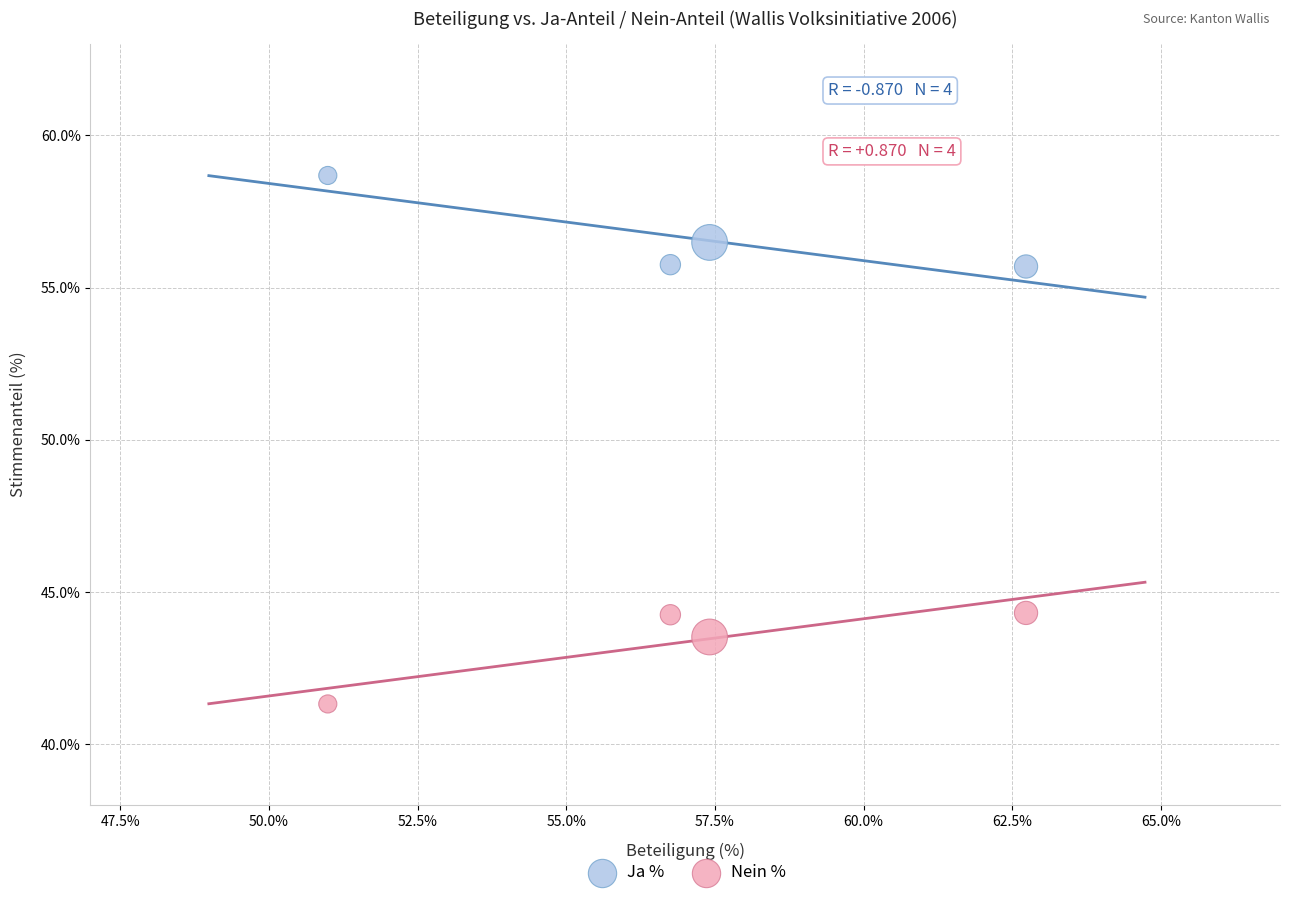

Across all data points, what is the average Y value?

50.0